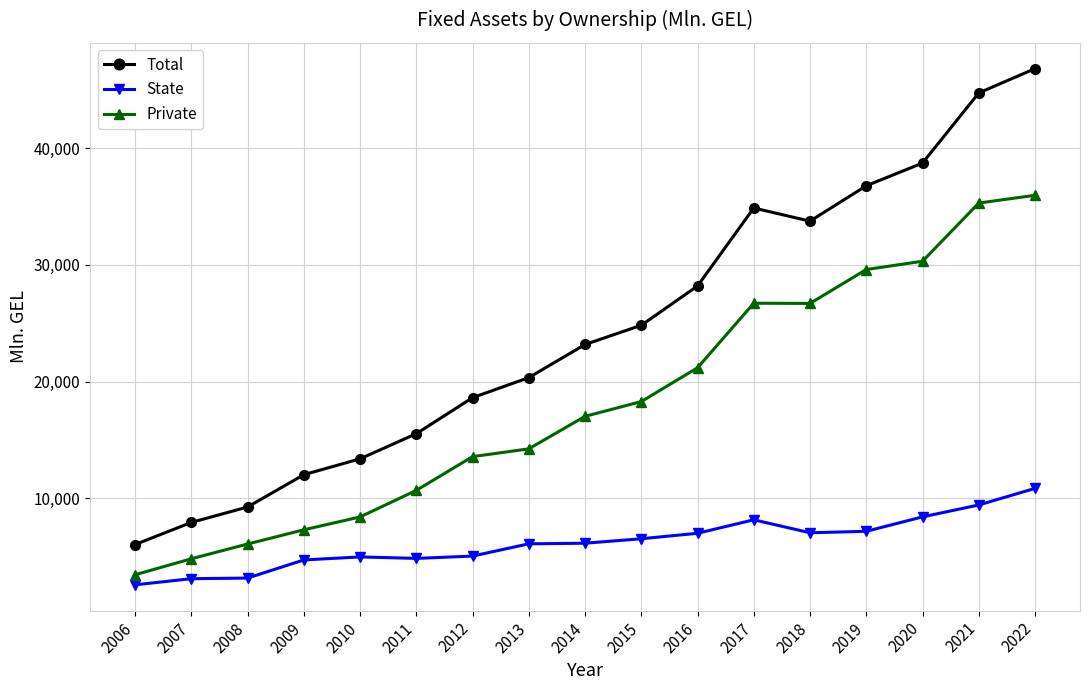

Where does the Total series first go above 23183?

2014